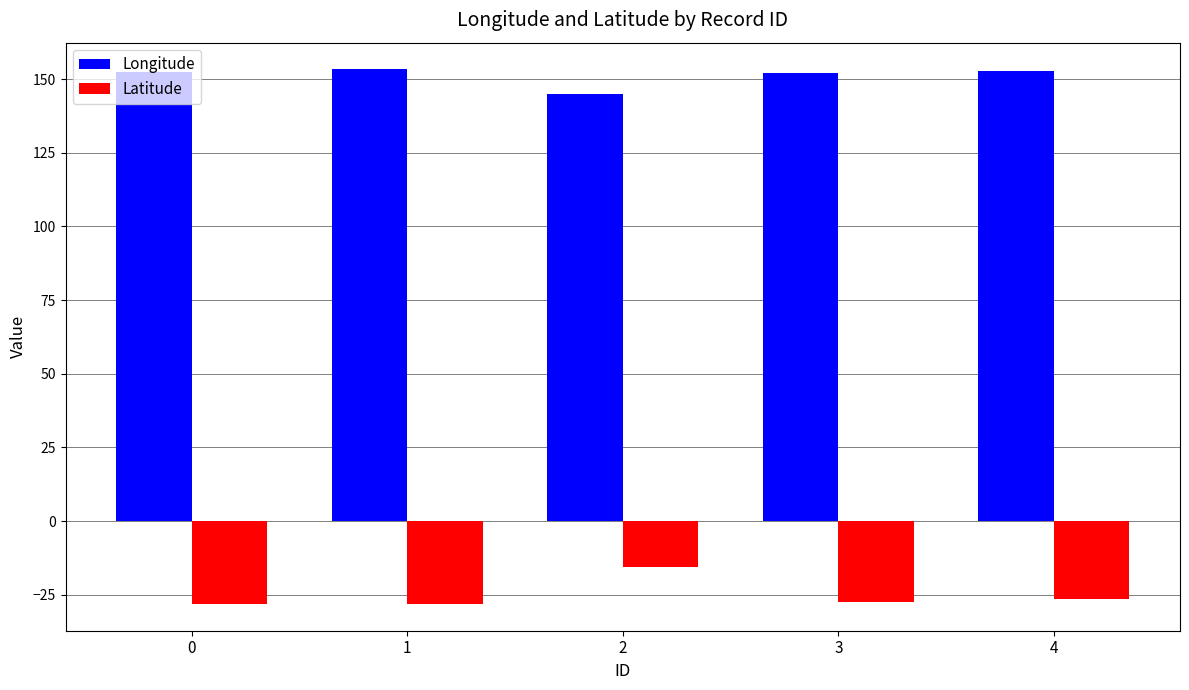

What are all the series names shown in the legend?

Longitude, Latitude